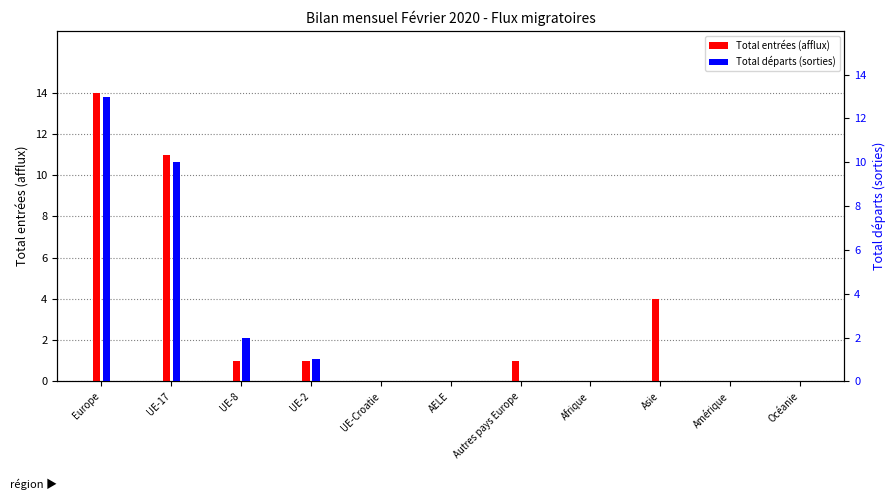

What is the label of the 6th bar from the left?

AELE